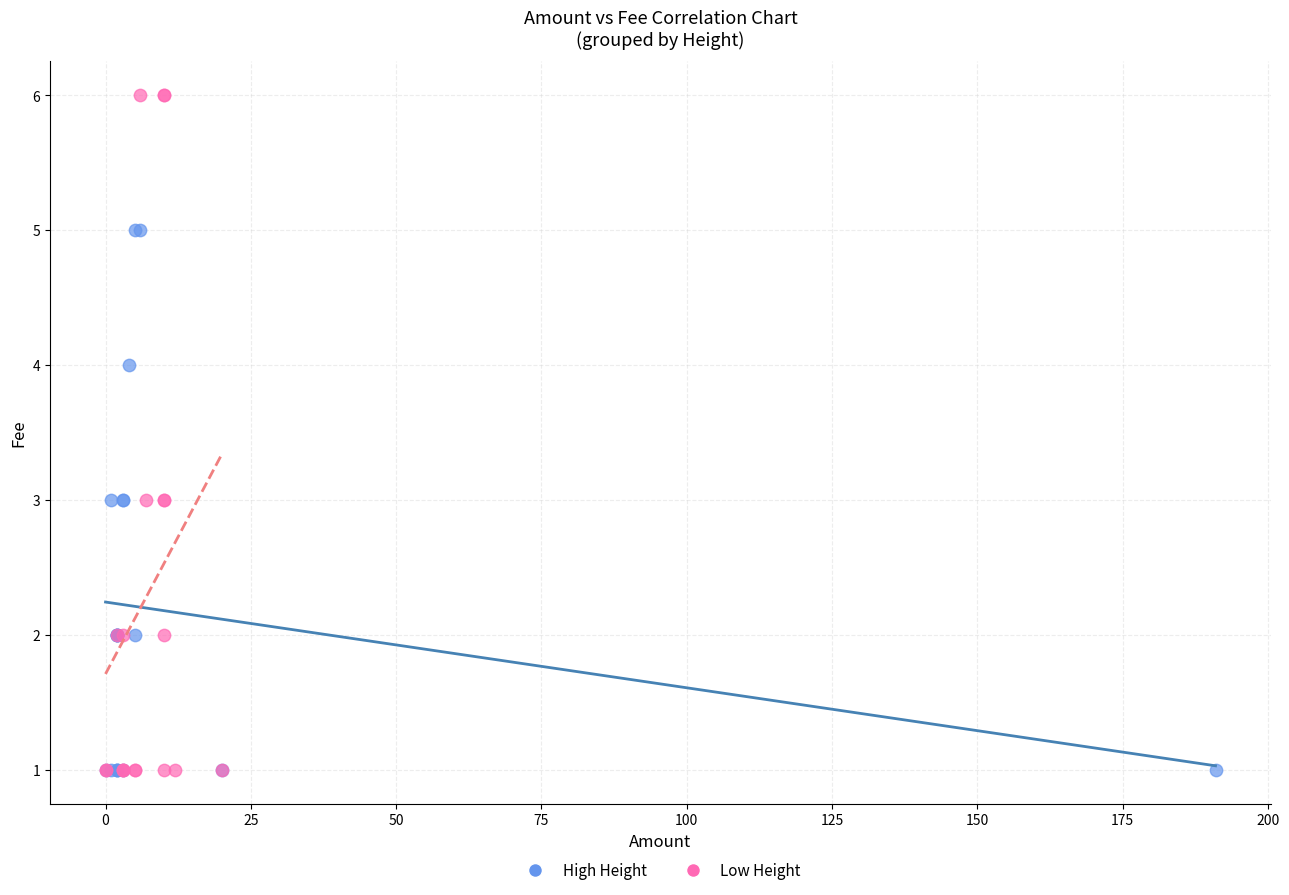

Which series contains the highest Y value?

Low Height